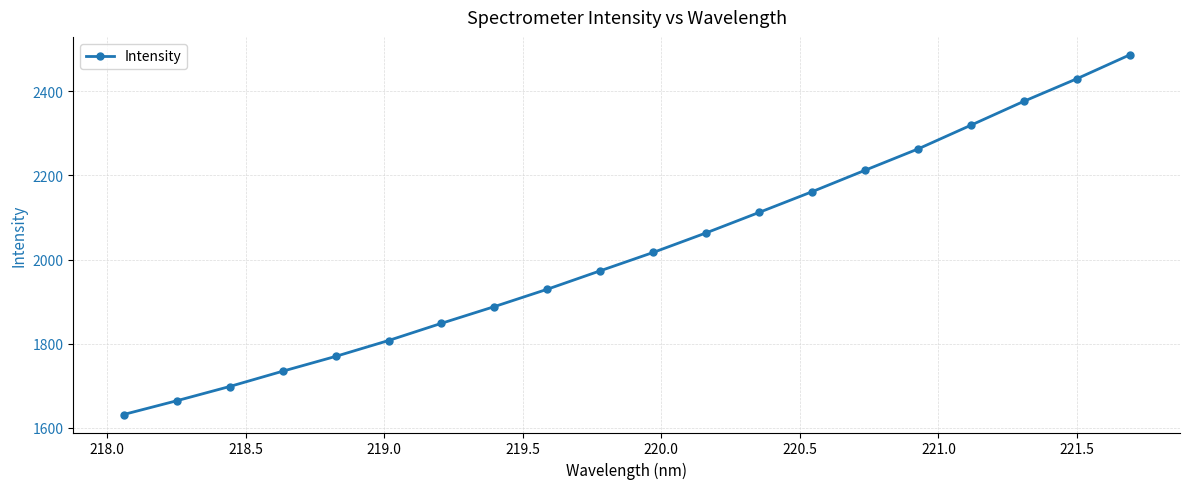

What is the difference between the maximum and minimum values?

854.0